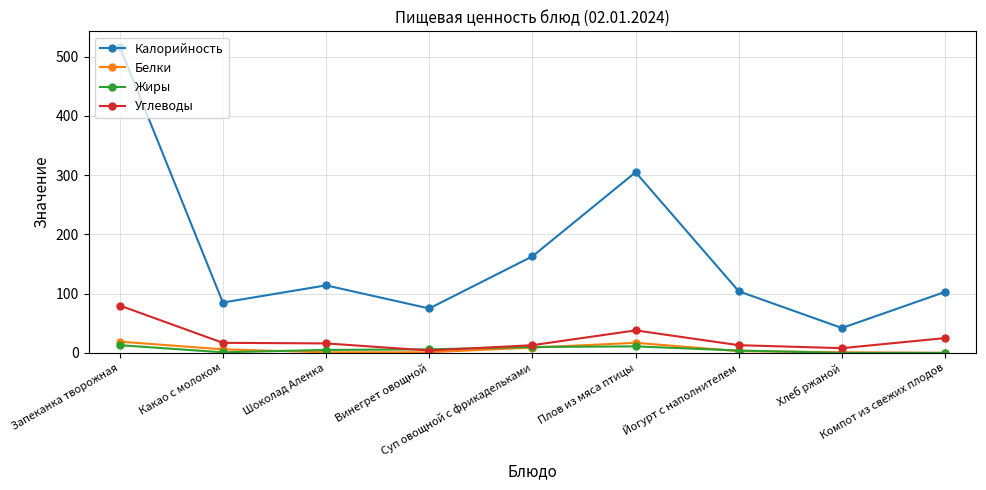

The Калорийность series shows 11 at Хлеб ржаной. True or false?

False